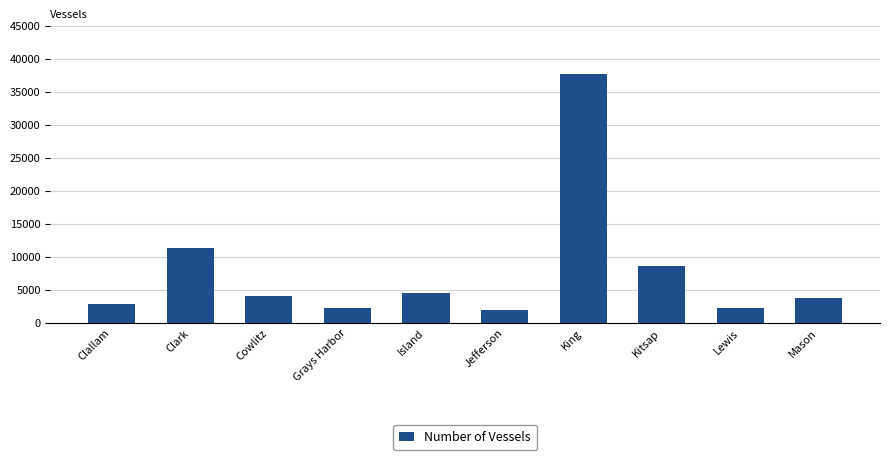

What is the average value?

7952